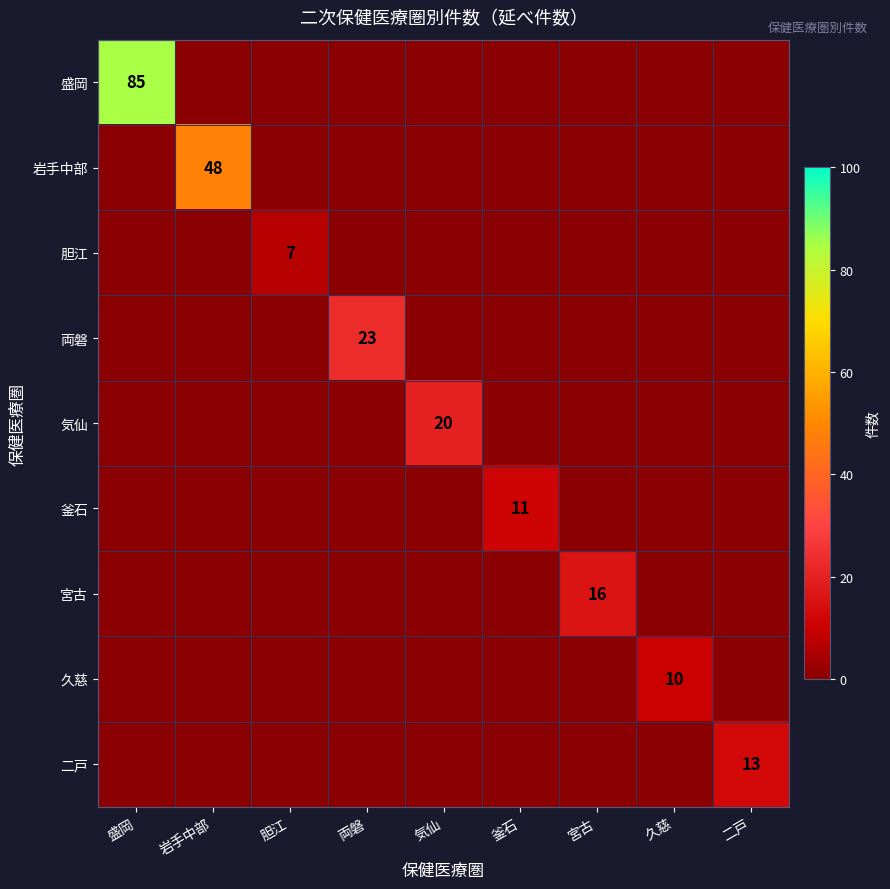

The 岩手中部 series shows 17 at 岩手中部. True or false?

False